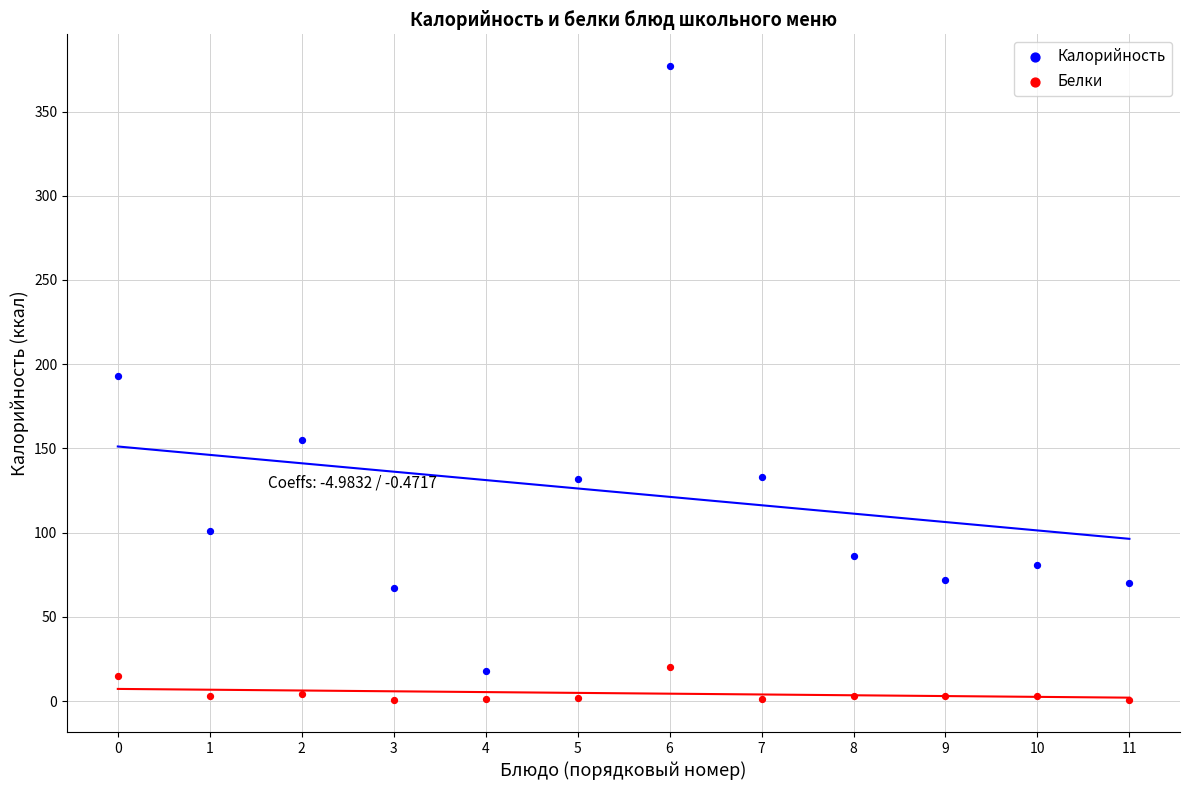

Which series contains the lowest Y value?

Белки